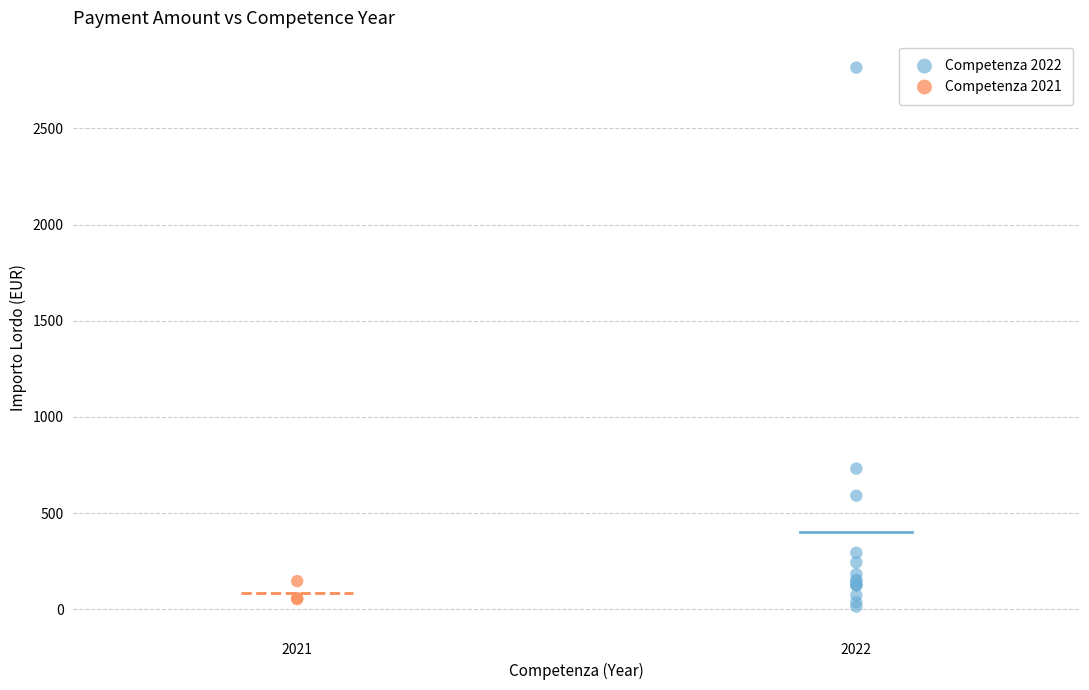

What are all the series names shown in the legend?

Competenza 2022, Competenza 2021